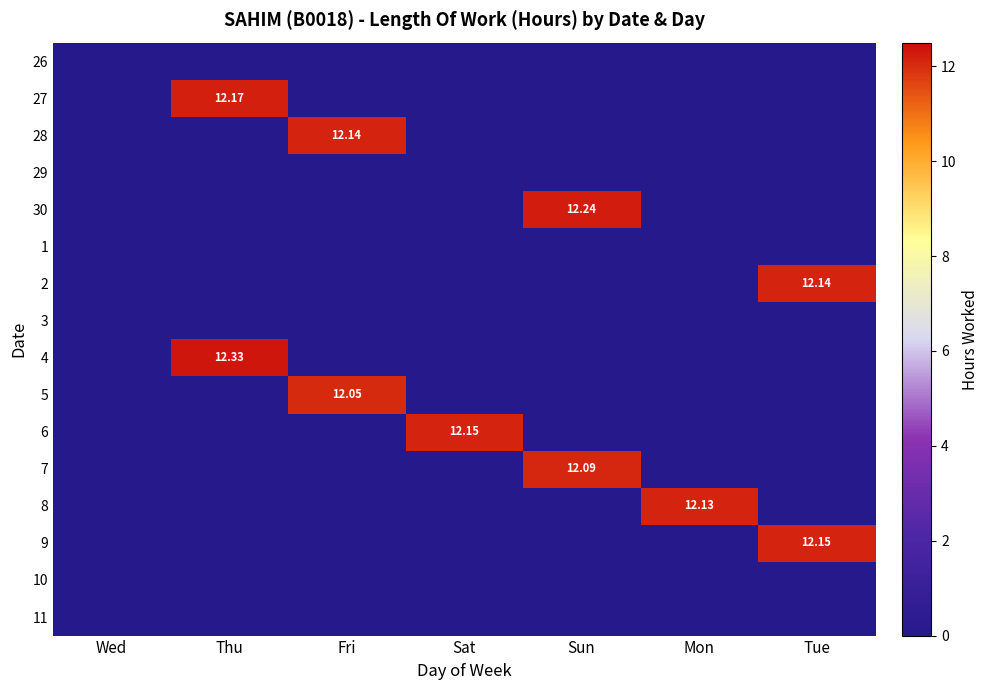

Between Mon and Wed, which is larger?

Mon